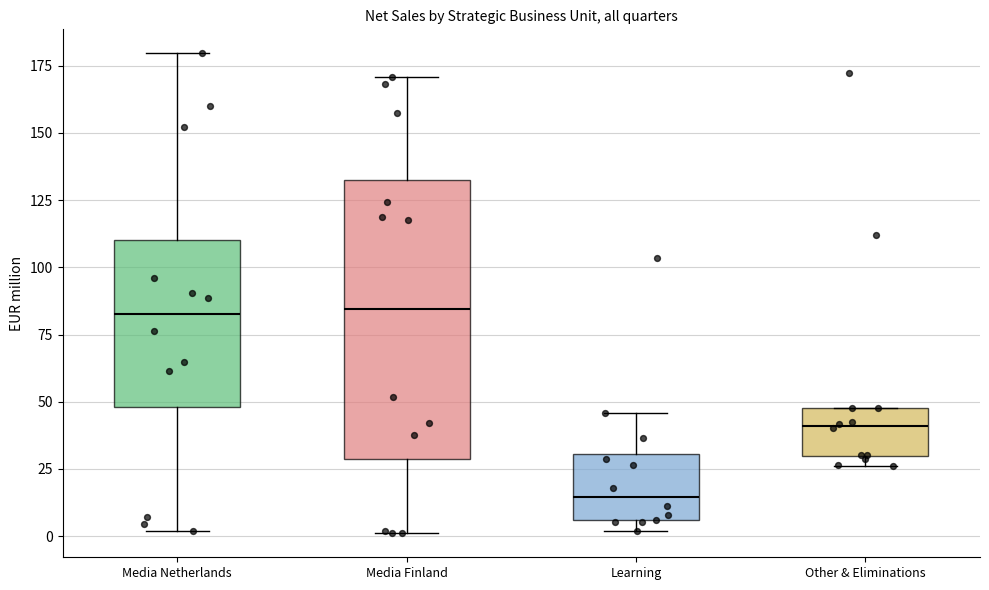

Where is the upper edge of the box for Media Netherlands on the y-axis? The values are not printed on the chart, so give them approximately, as read against the axis.

110